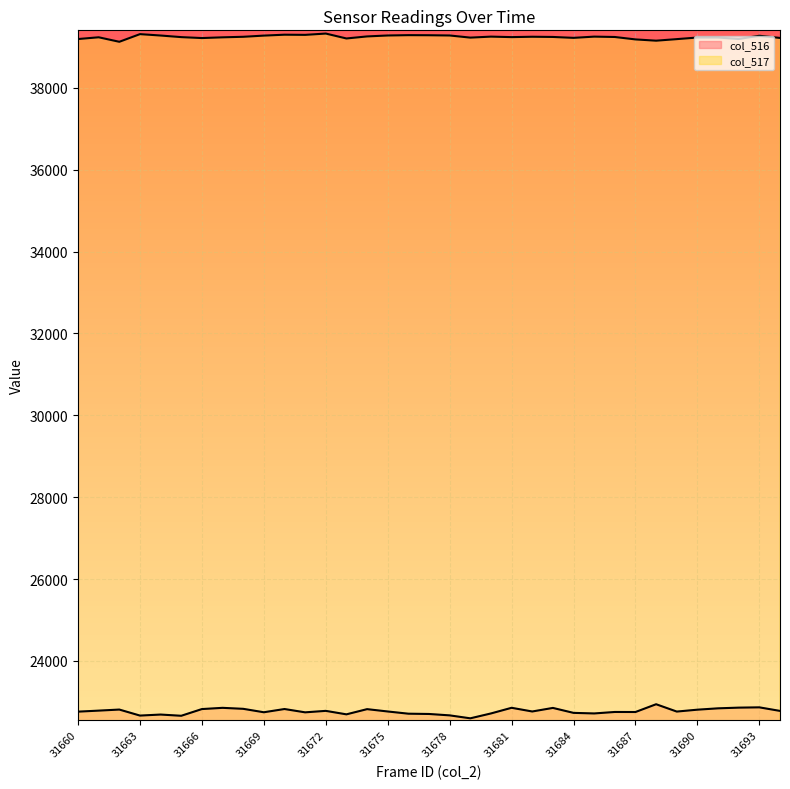

Which has a higher value, 31689 or 31687?

31689